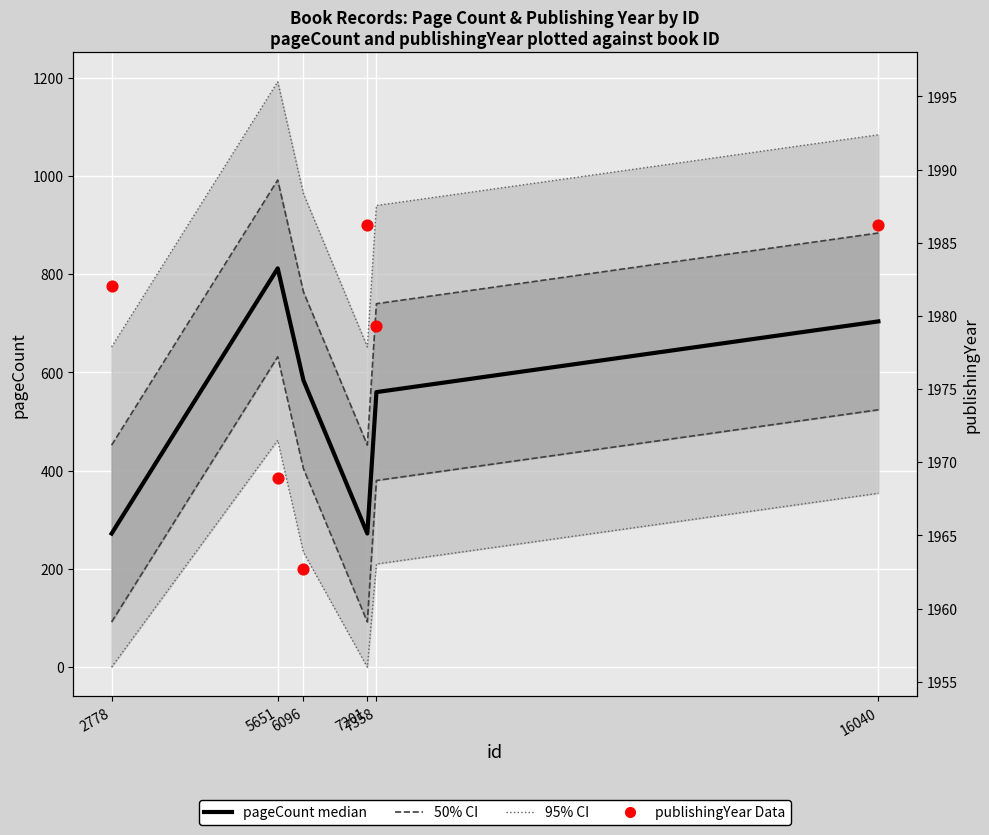

What are all the series names shown in the legend?

95% CI, 50% CI, pageCount (median), publishingYear (Data)